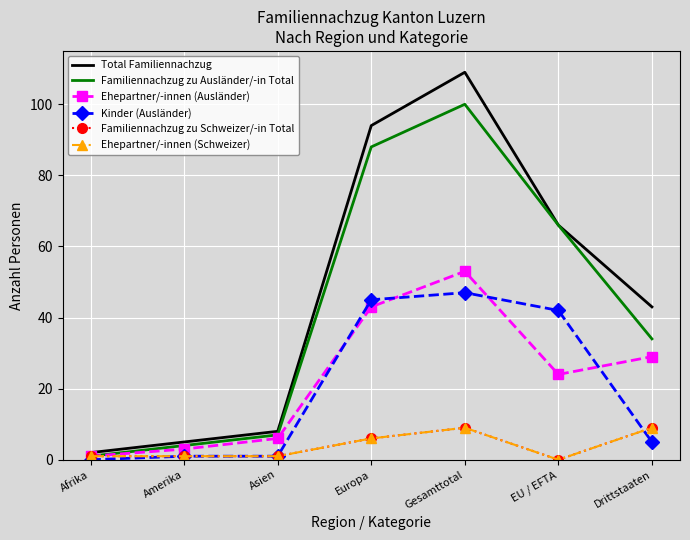

What is the sum of the Ehepartner/-innen (Schweizer) values at Gesamttotal and Afrika?

10